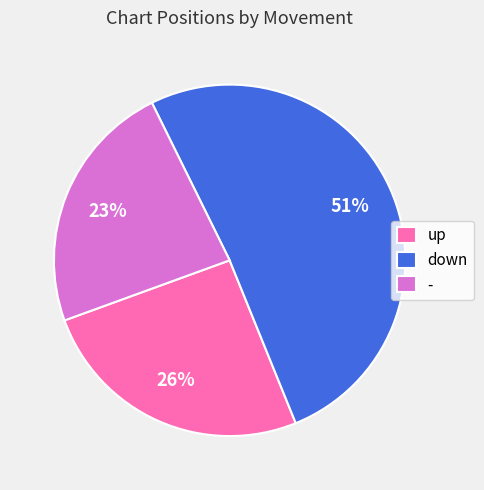

True or false: - accounts for 23% of the total.

True